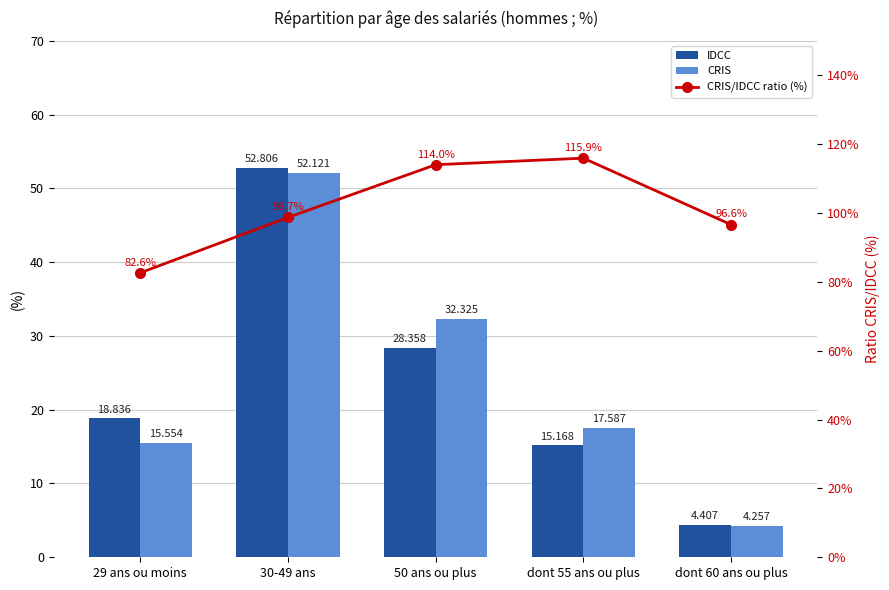

What are all the series names shown in the legend?

IDCC, CRIS, CRIS/IDCC ratio (%)